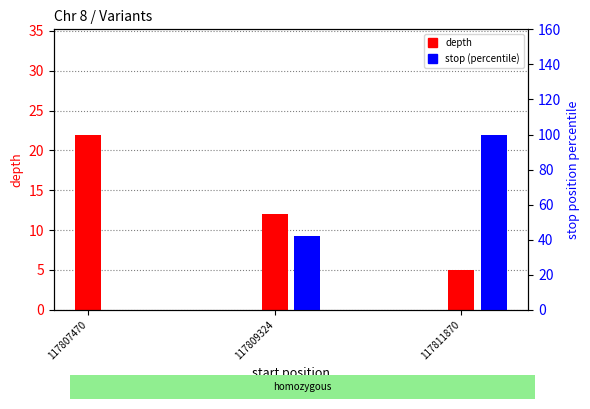

What is the value of the depth bar at the 3rd from the left?

5.0